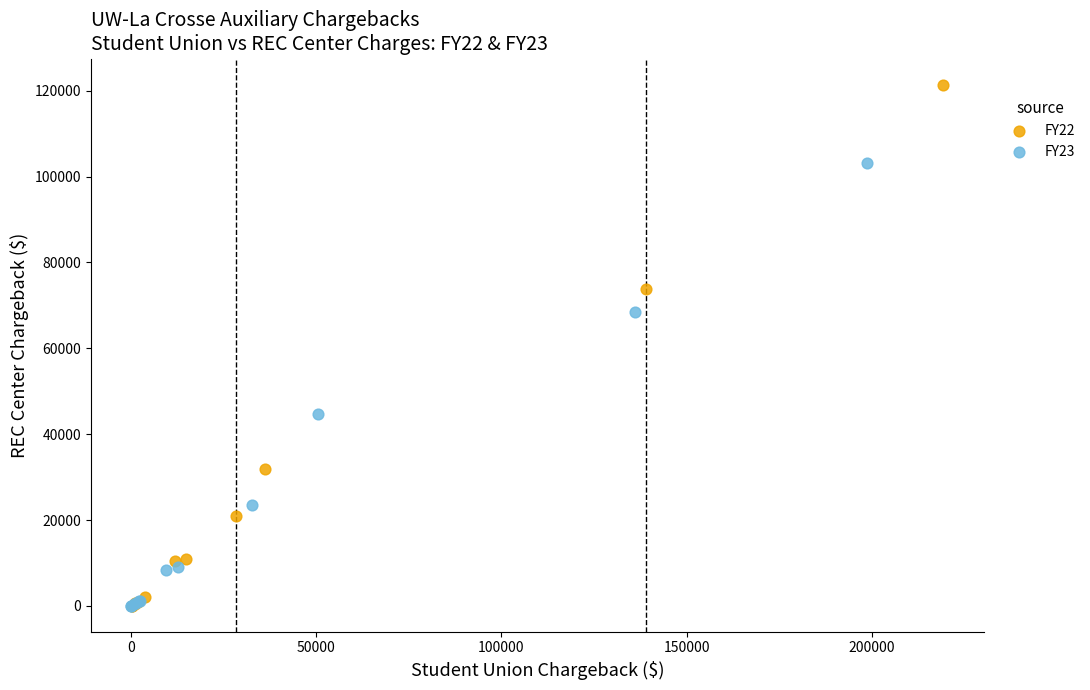

What are all the series names shown in the legend?

FY22, FY23